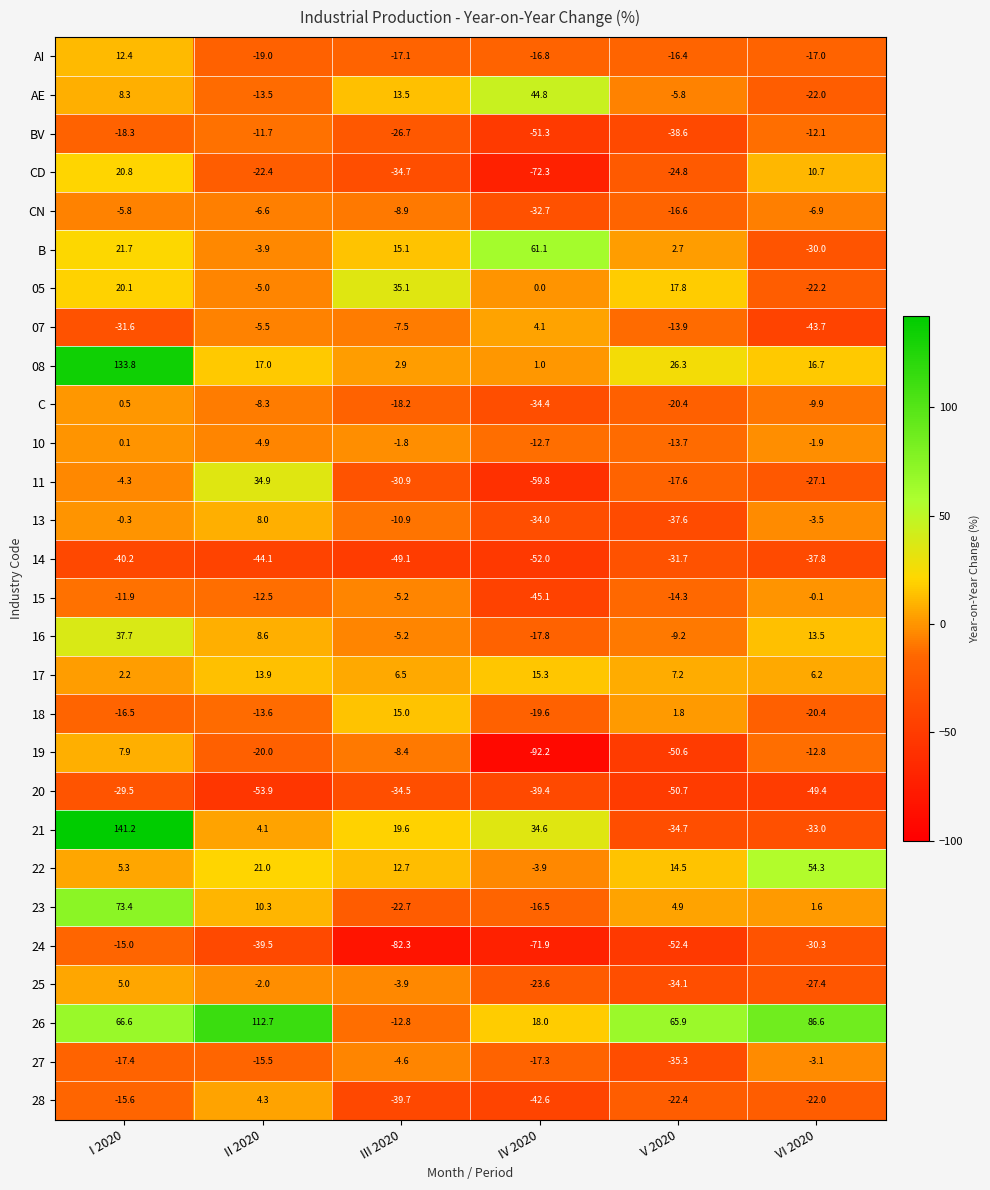

Which series changed the most between III 2020 and V 2020?

26